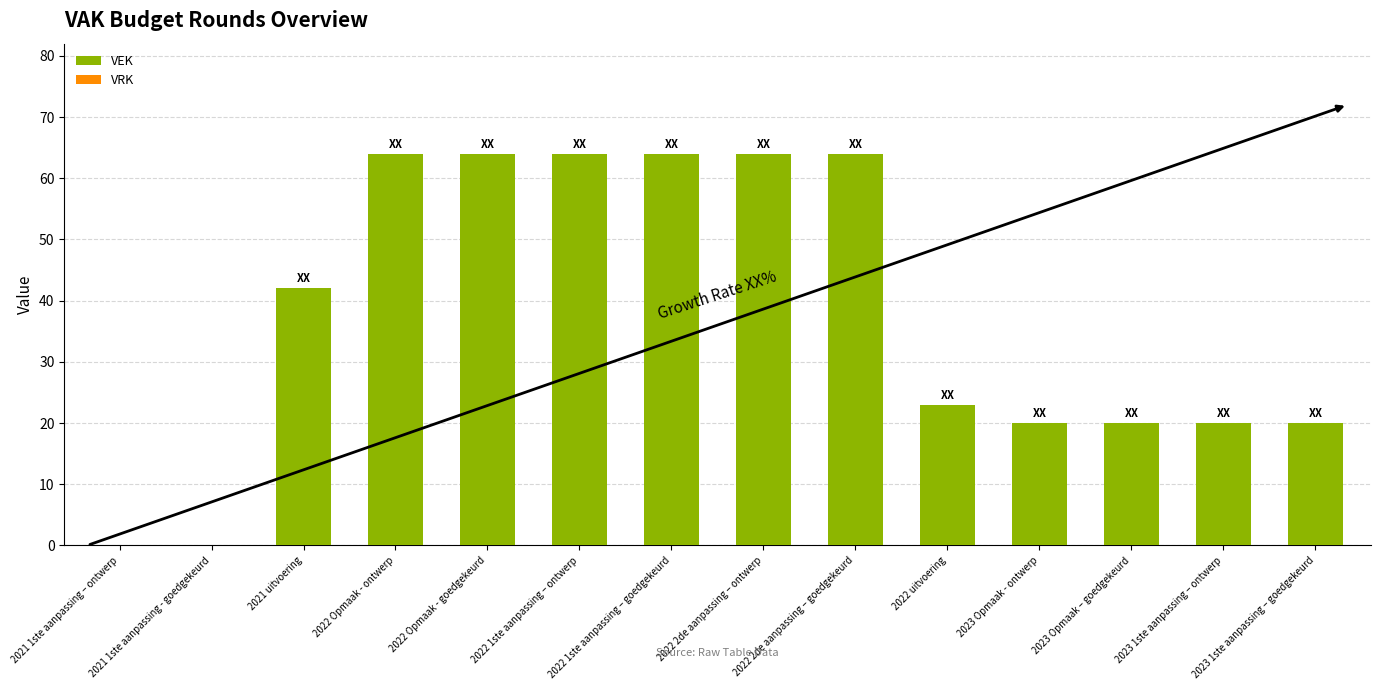

Are the bars horizontal?

No